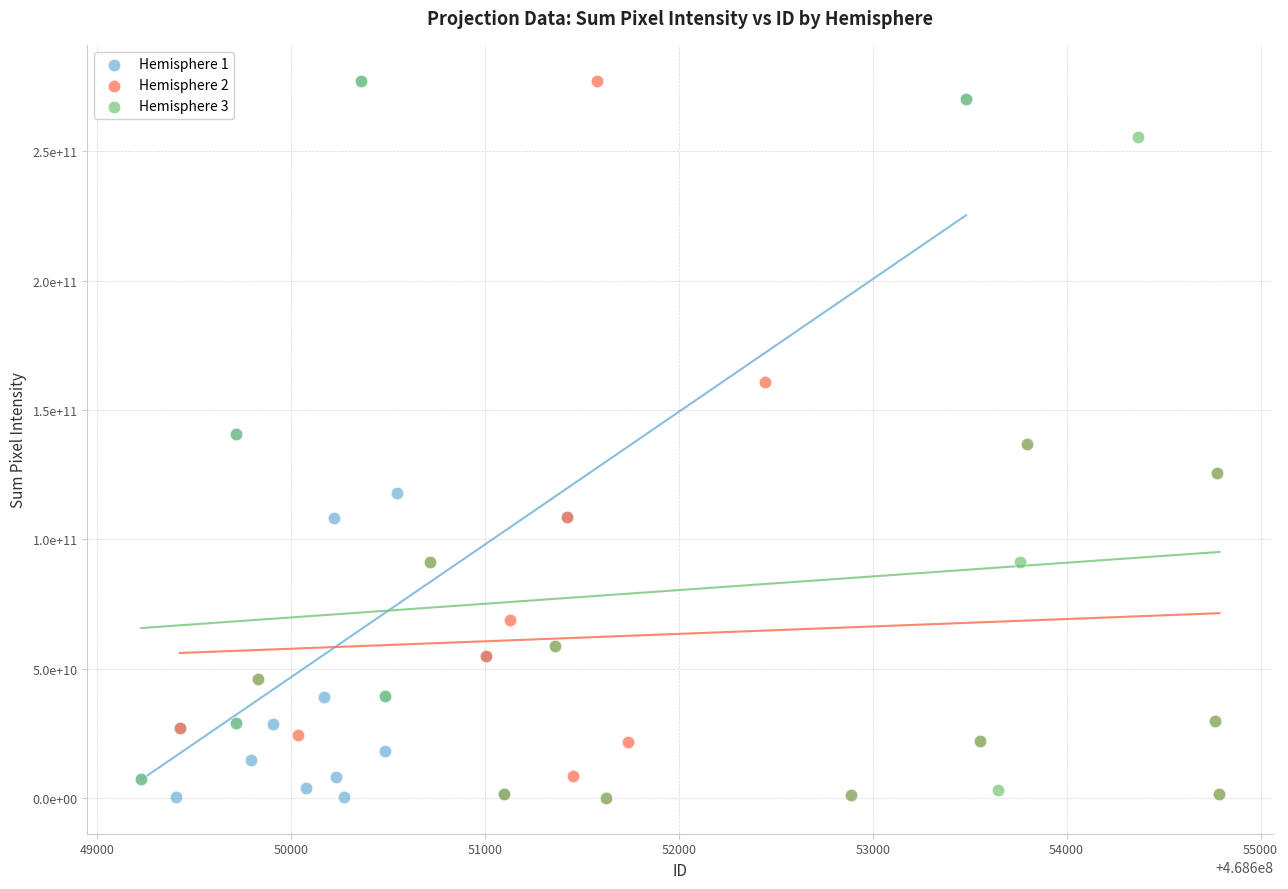

What are all the series names shown in the legend?

Hemisphere 1, Hemisphere 2, Hemisphere 3